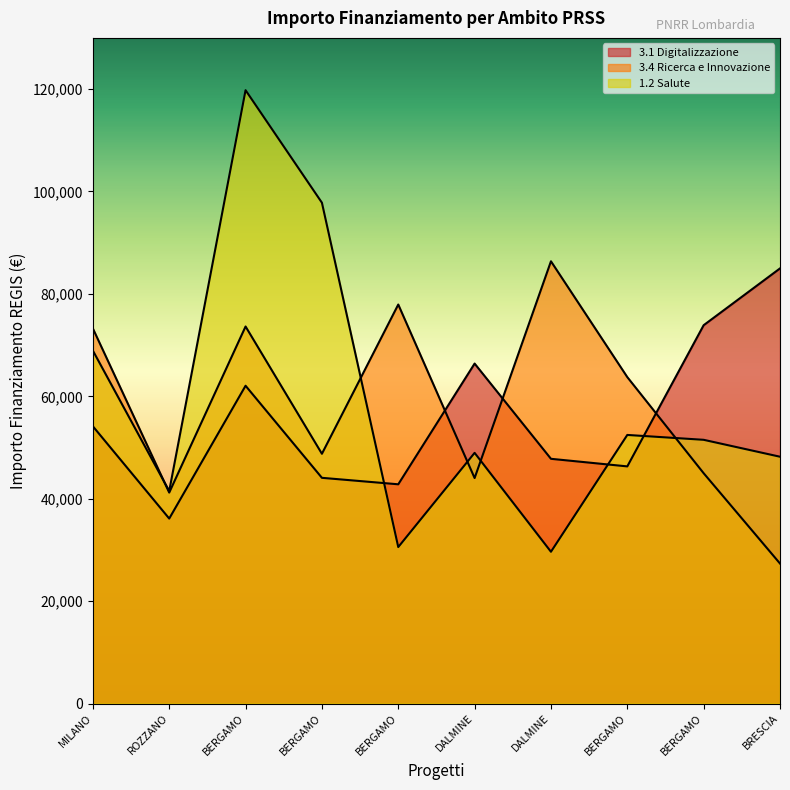

What is the label of the 4th point from the left?

BERGAMO